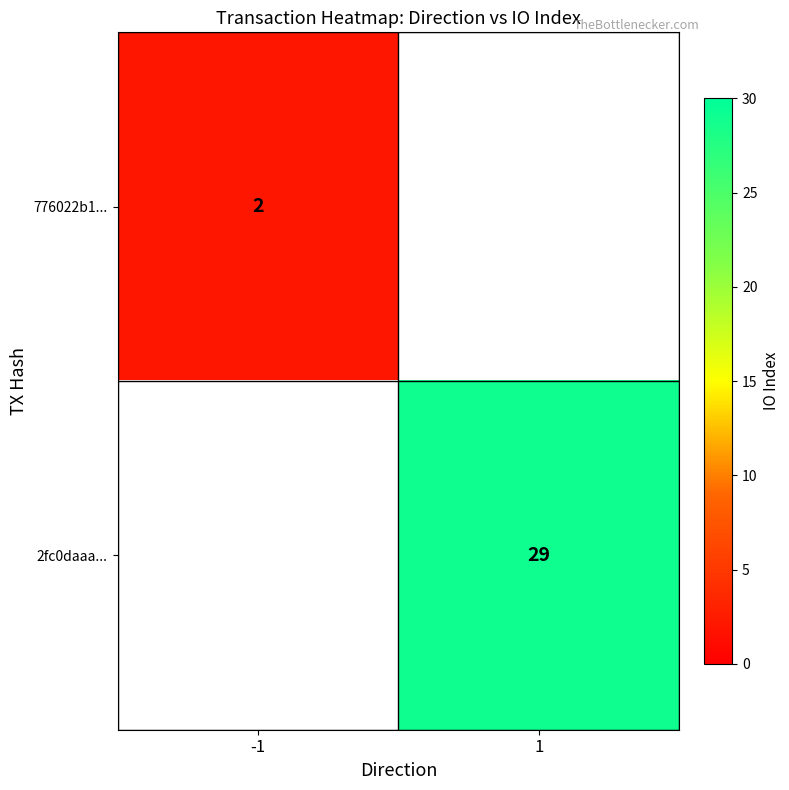

What is the greatest value displayed?

29.0